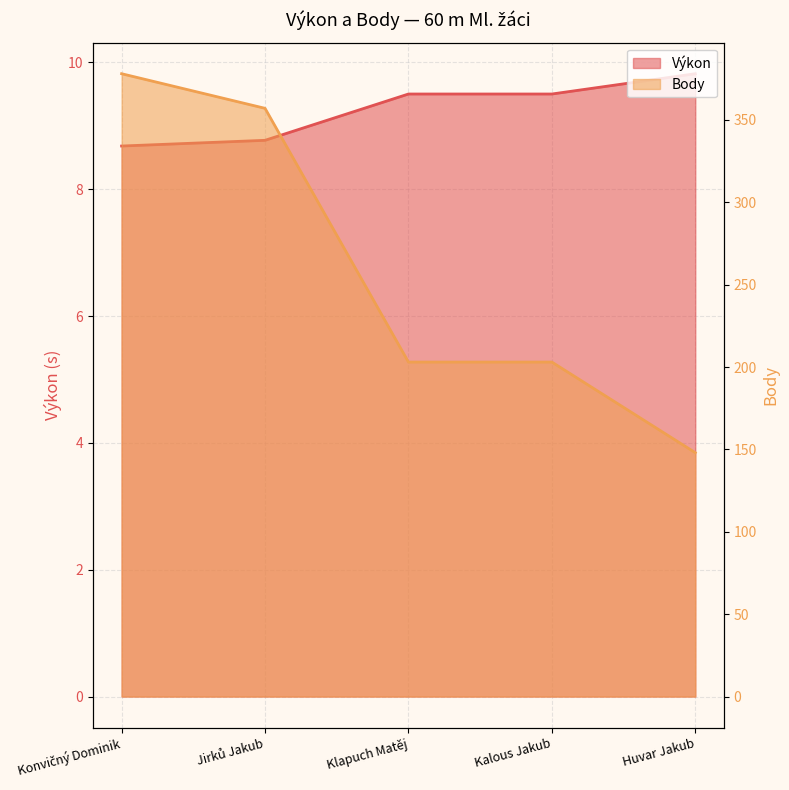

Which category has the highest value across all series?

Konvičný Dominik